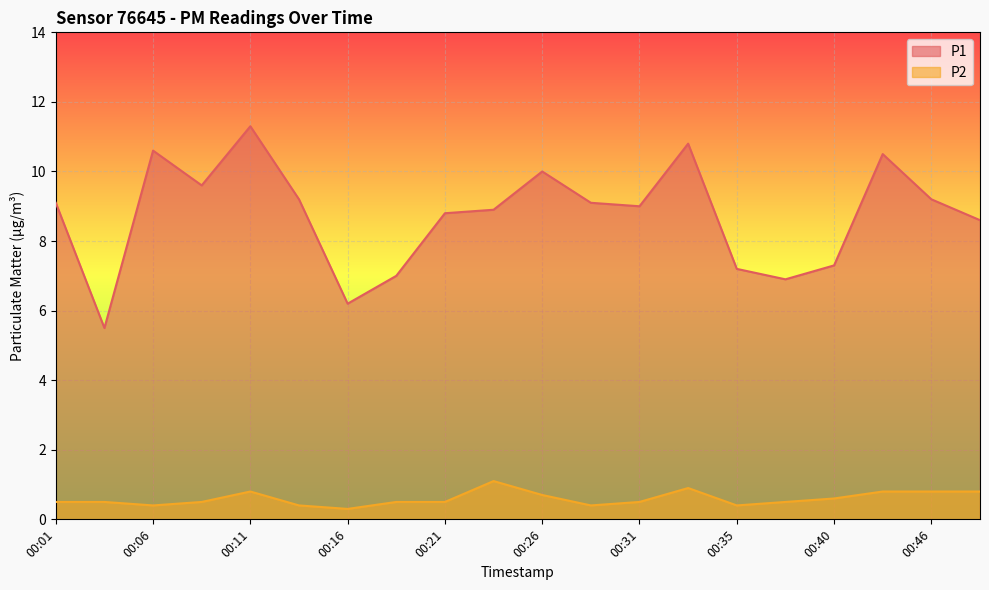

How many interior local valleys does the P2 series have?

4